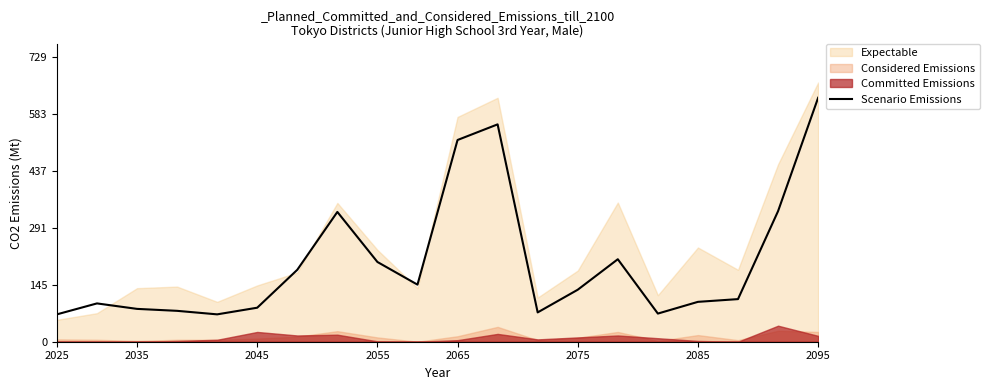

What is the minimum value for Scenario Emissions?

70